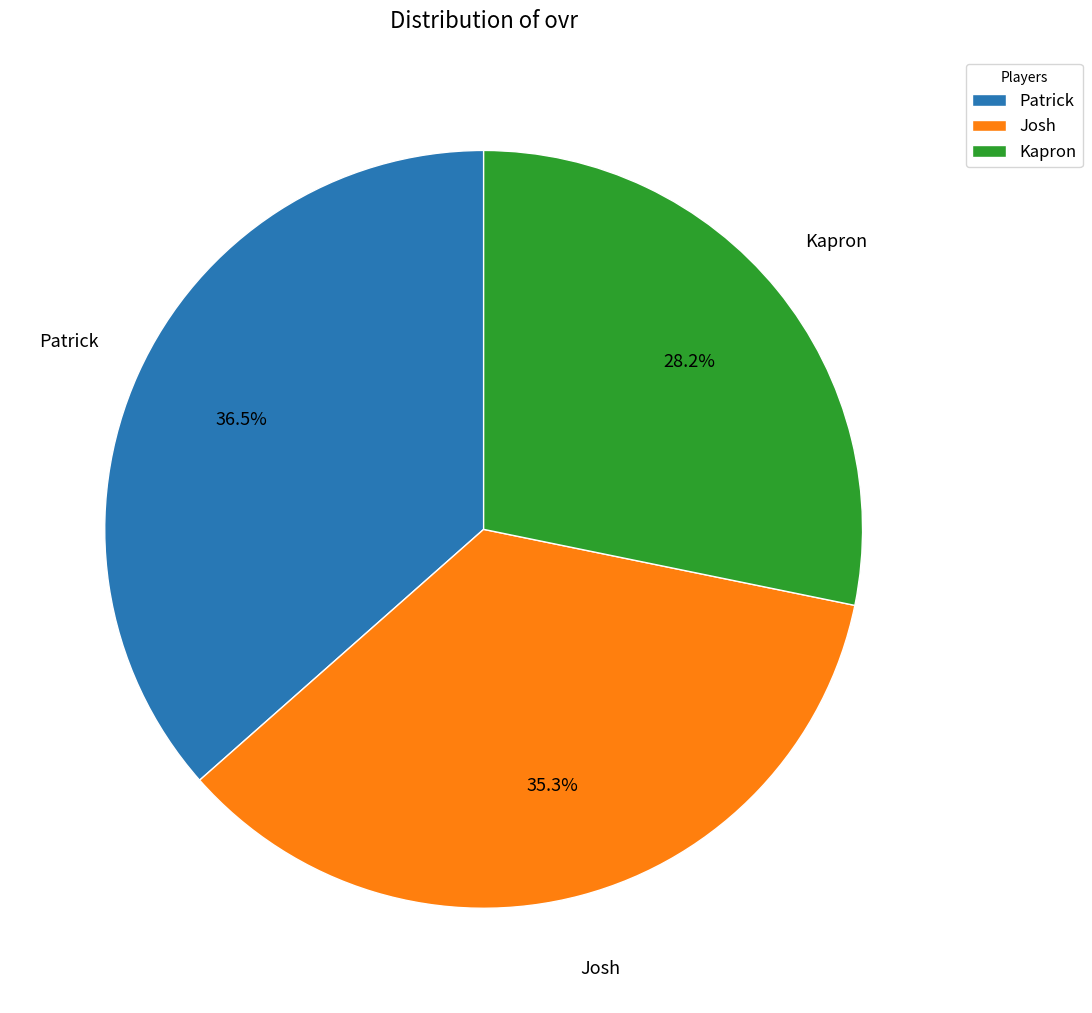

Which slice is the largest?

Patrick